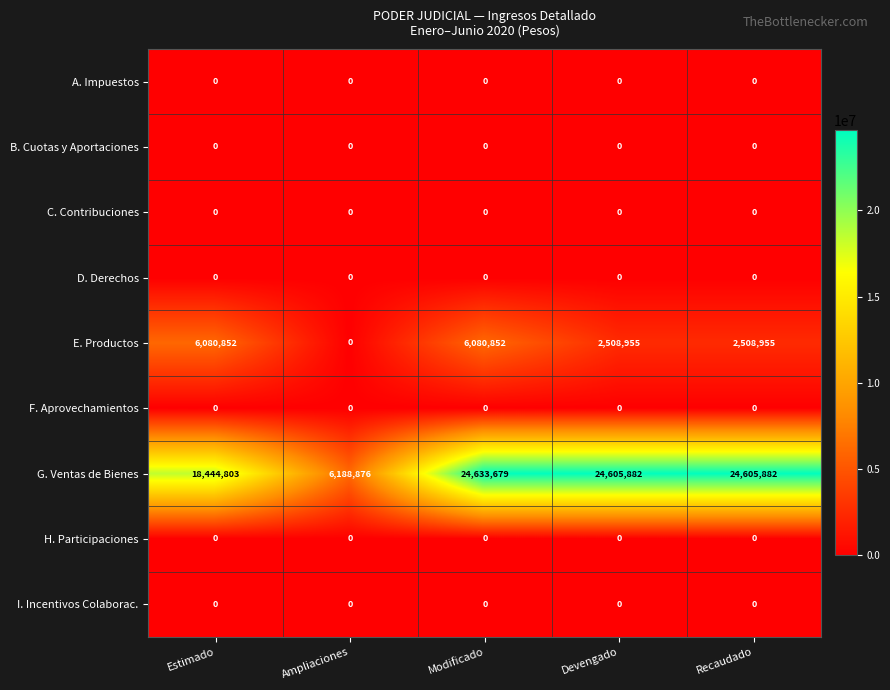

Is it true that C. Contribuciones equals 0 at Recaudado?

True